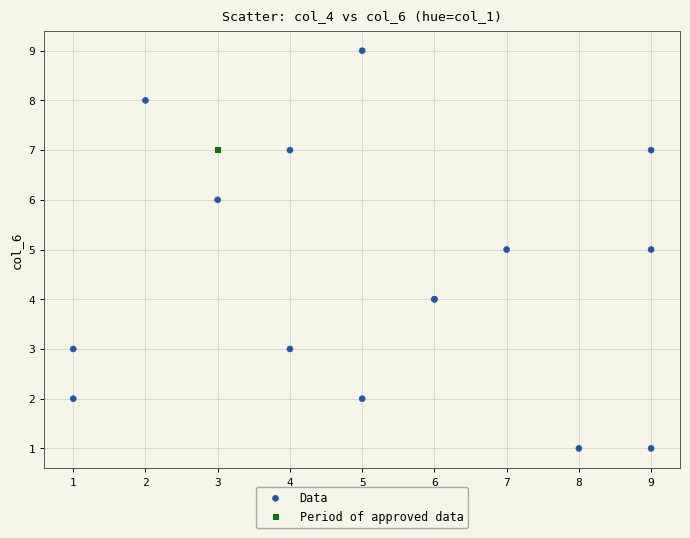

What are all the series names shown in the legend?

Data, Period of approved data